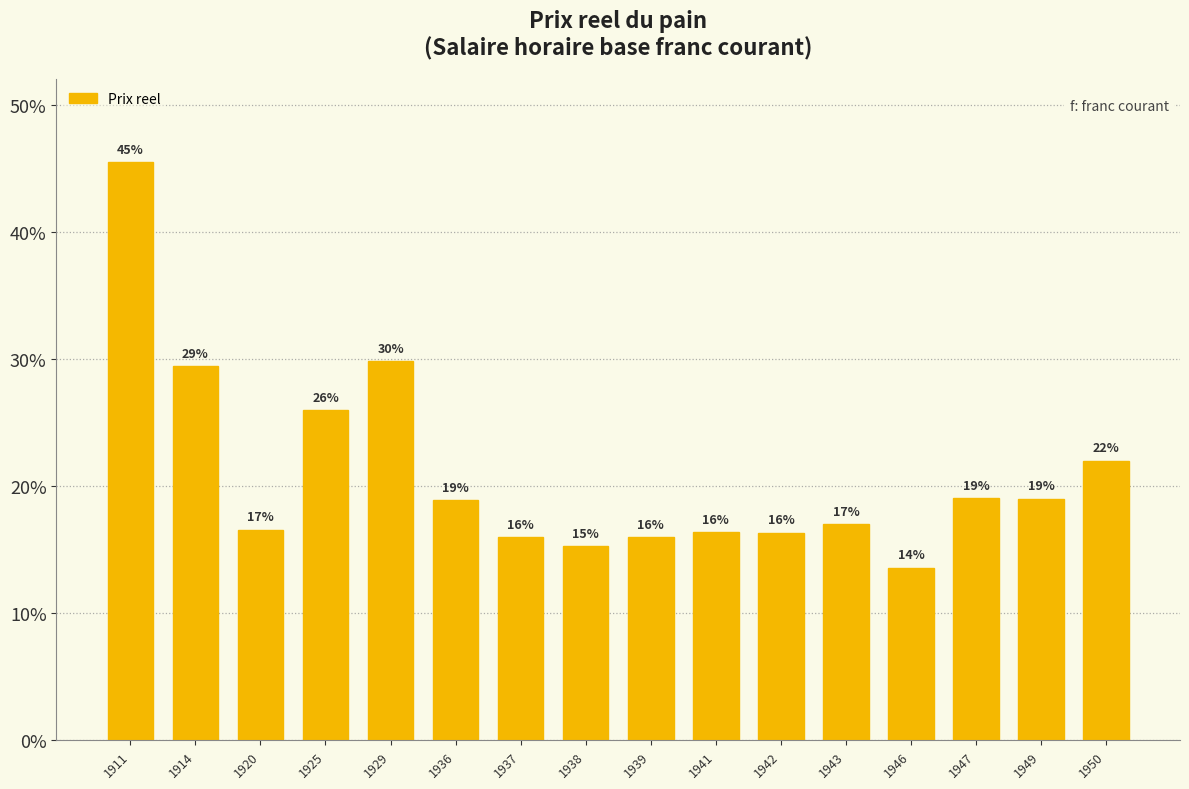

Does the chart contain any negative values?

No